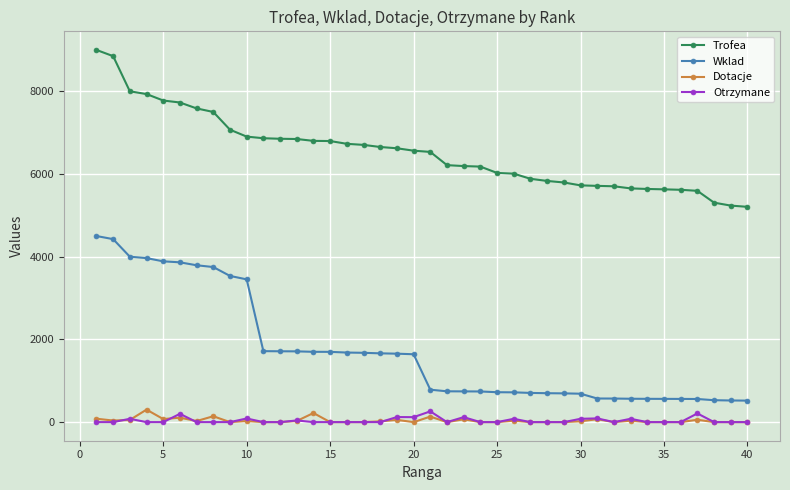

True or false: Otrzymane and Trofea cross at least once.

False